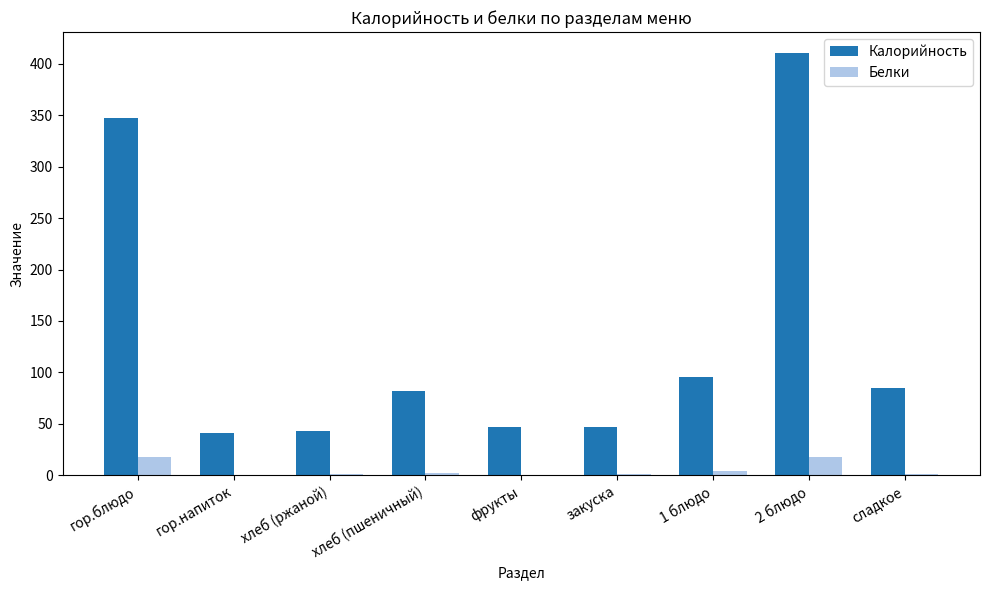

Which series changed the most between фрукты and сладкое?

Калорийность